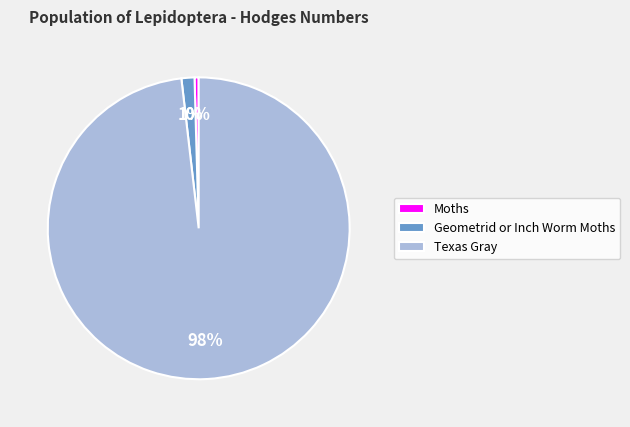

What is the largest slice in the pie chart?

Texas Gray